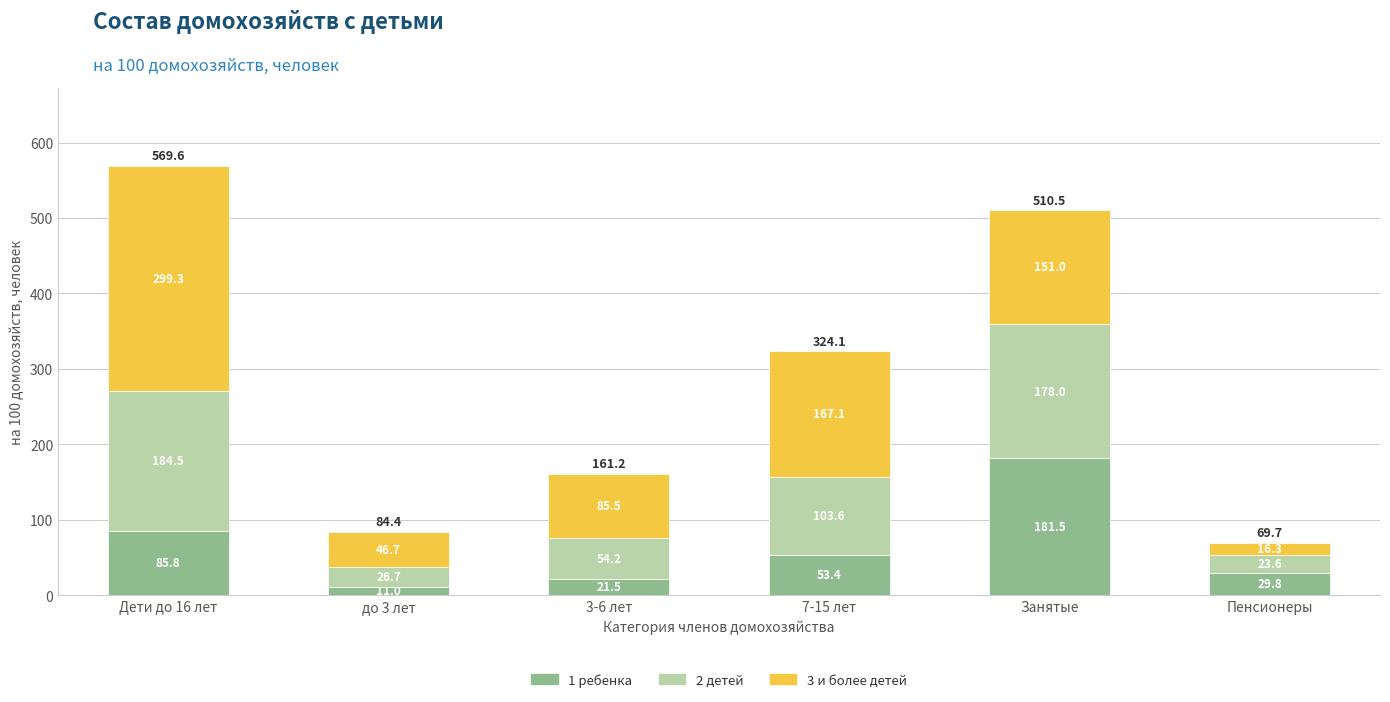

Where does the 1 ребенка series first go above 53?

Дети до 16 лет